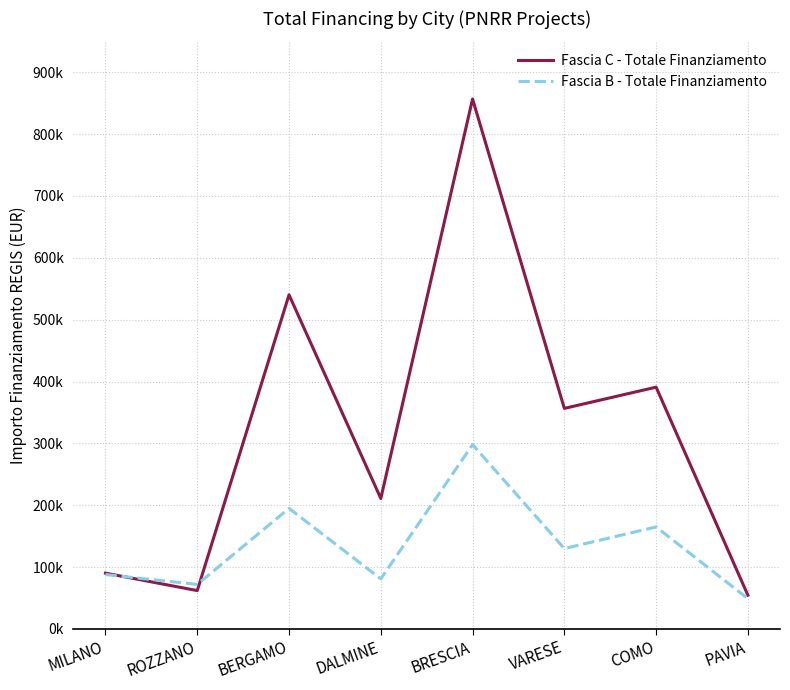

Rank the series by their average value, from lowest to highest.

Fascia B - Totale Finanziamento, Fascia C - Totale Finanziamento